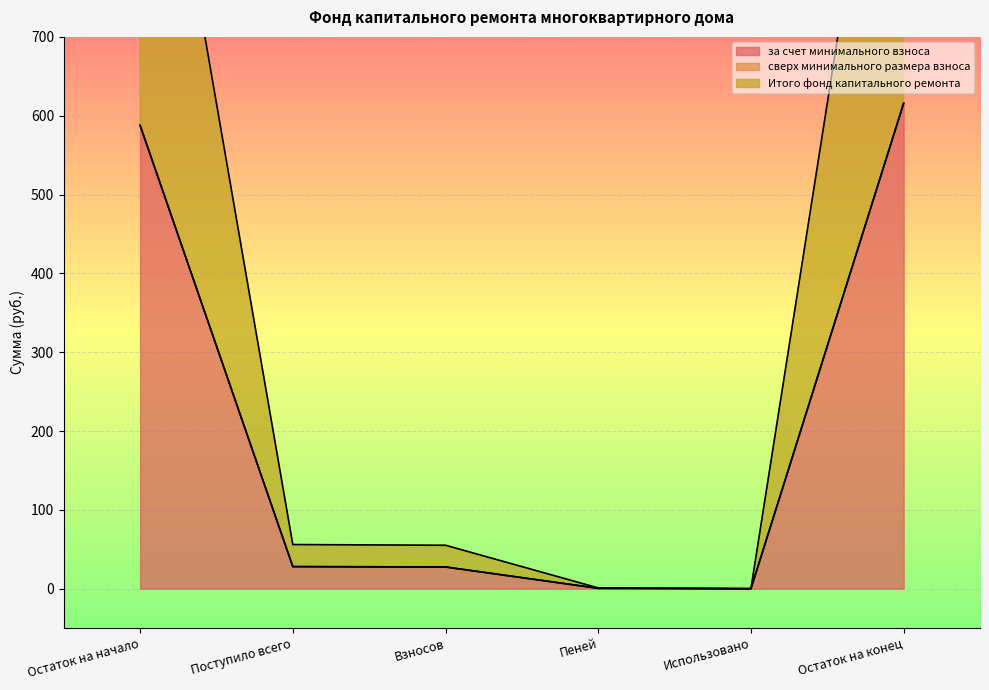

True or false: за счет минимального взноса has a value of 28.0 at Поступило всего.

True